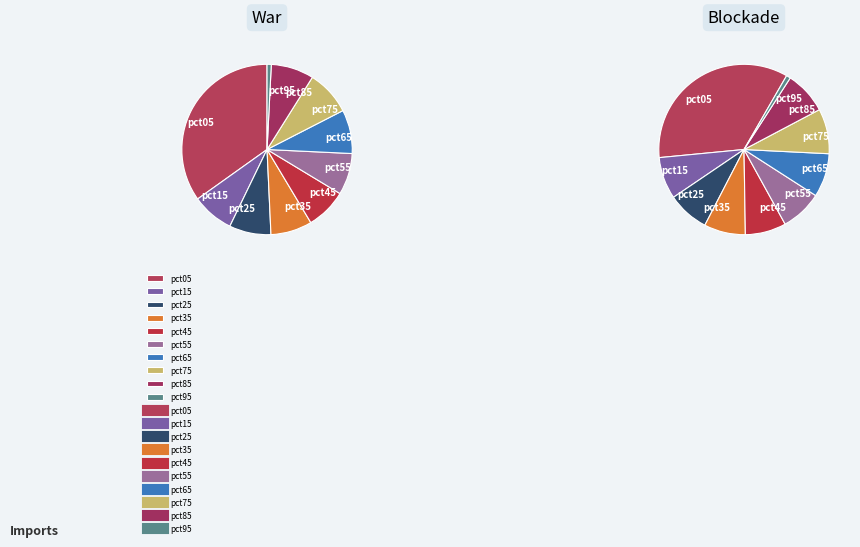

How many segments does this pie chart have?

10